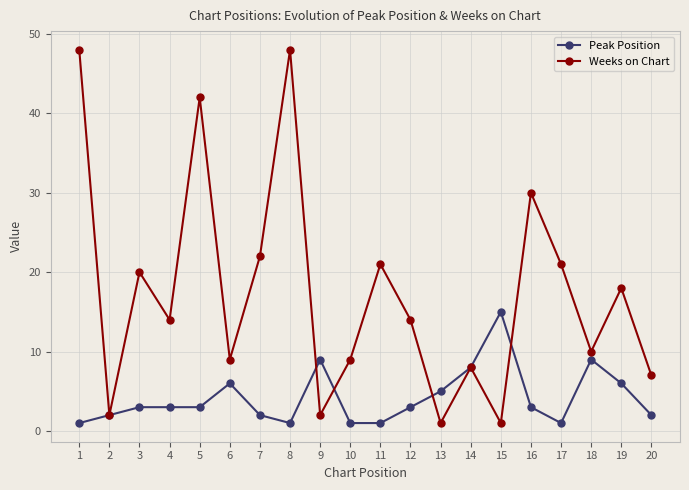

Reading left to right, list all the values displayed in this chart.

Peak Position: 1=1	2=2	3=3	4=3	5=3	6=6	7=2	8=1	9=9	10=1	11=1	12=3	13=5	14=8	15=15	16=3	17=1	18=9	19=6	20=2
Weeks on Chart: 1=48	2=2	3=20	4=14	5=42	6=9	7=22	8=48	9=2	10=9	11=21	12=14	13=1	14=8	15=1	16=30	17=21	18=10	19=18	20=7